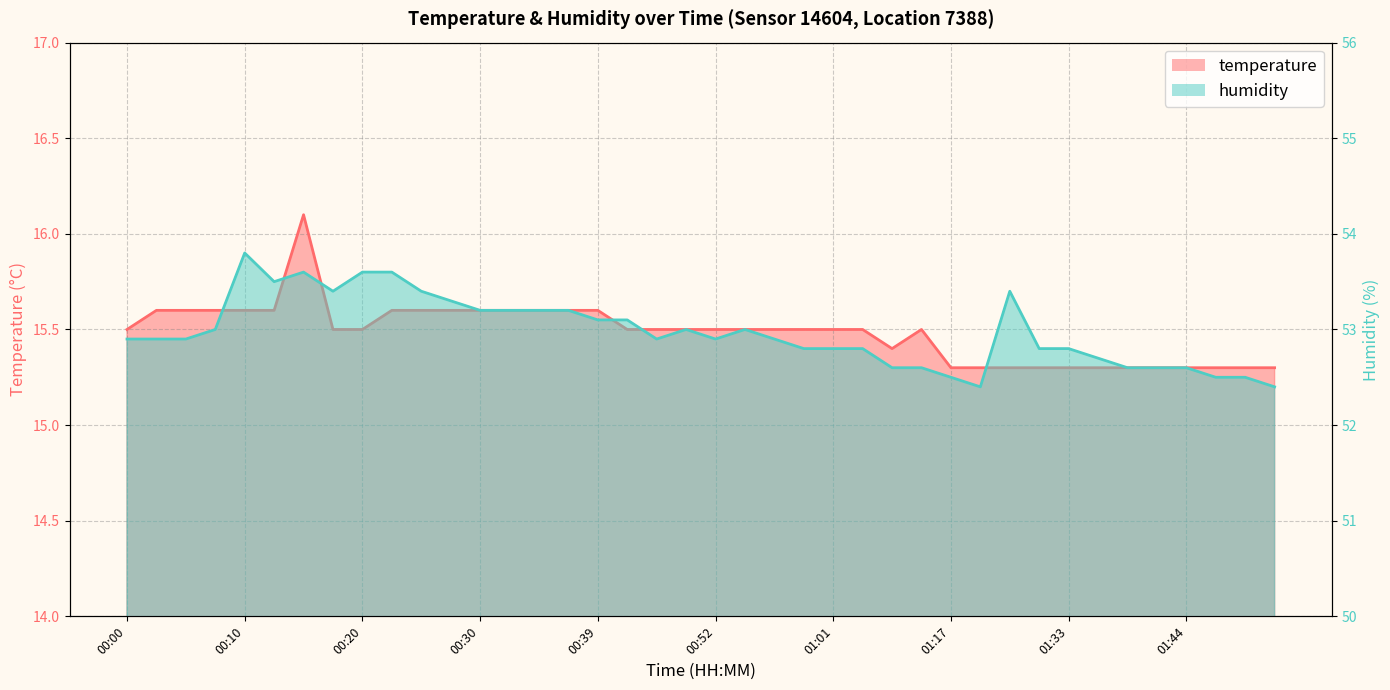

At which category does temperature reach its first local valley?

01:07